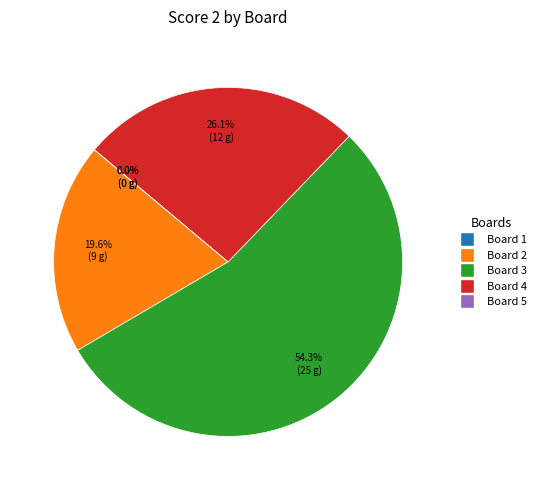

True or false: Board 3 accounts for 67% of the total.

False